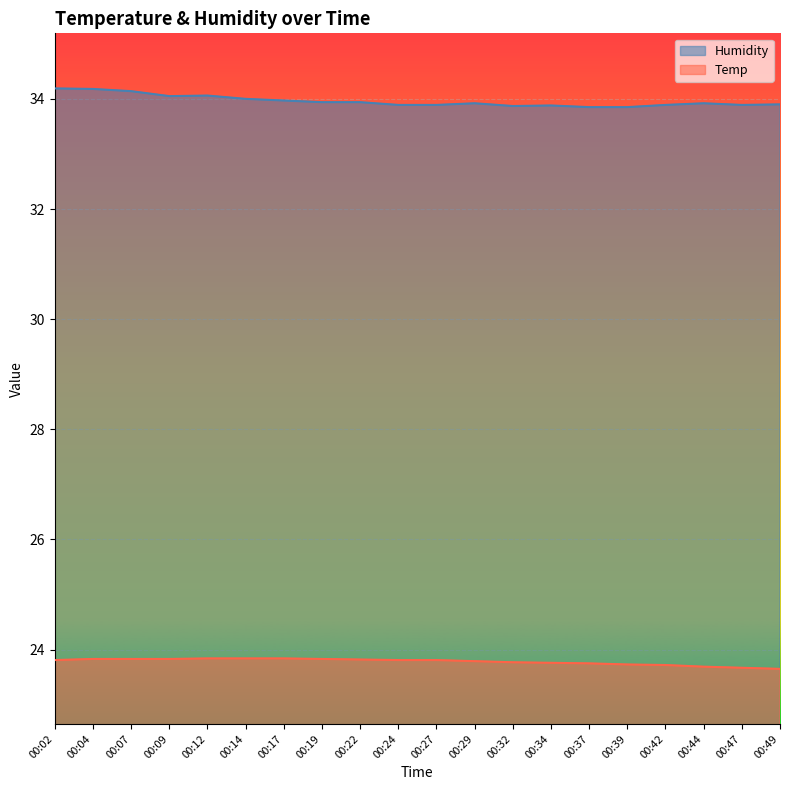

True or false: Humidity and Temp intersect in this chart.

False